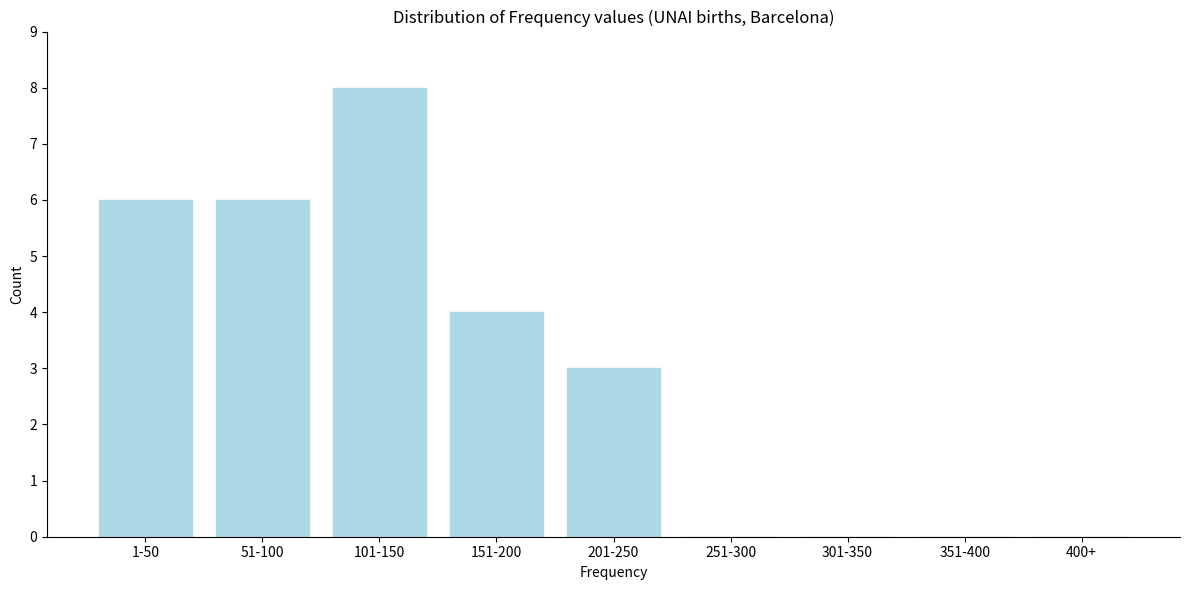

Reading left to right, extract all data points from this chart.

1-50=6	51-100=6	101-150=8	151-200=4	201-250=3	251-300=0	301-350=0	351-400=0	400+=0